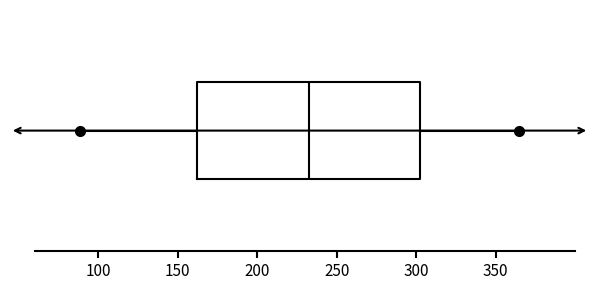

Read this box plot against the x-axis: the position of the median line, the range covered by the box, and the ends of both whiskers. The values are not printed on the chart, so give them approximately, as read against the axis.

median 235, box 160 to 300, whiskers 90 to 365